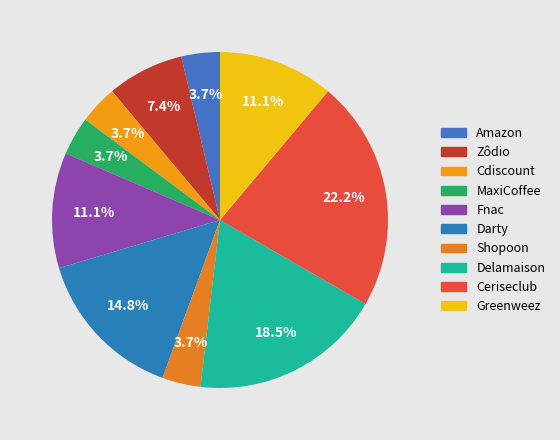

True or false: Cdiscount accounts for 1% of the total.

False